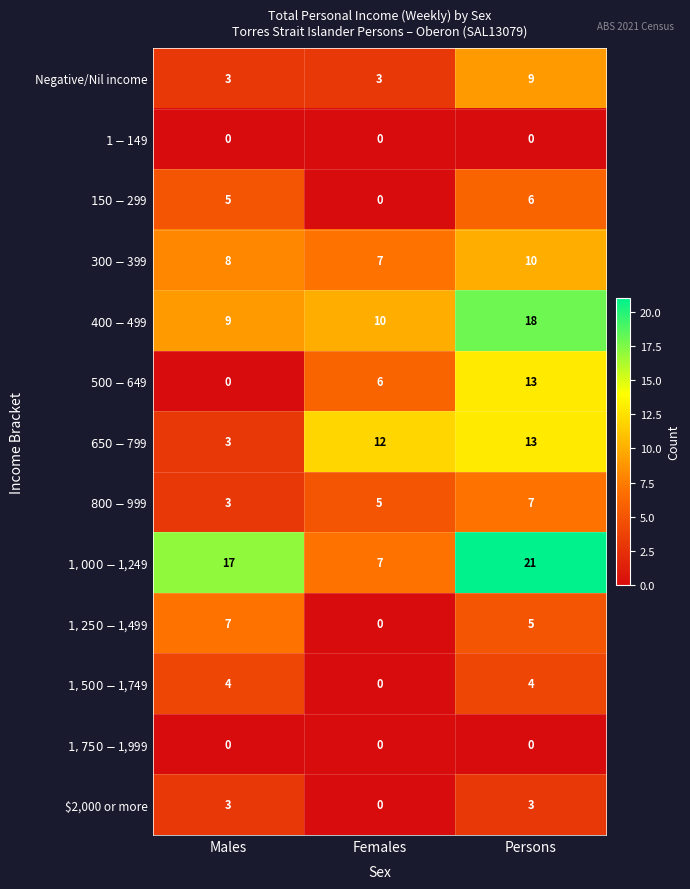

What is the difference between the Negative/Nil income values at Persons and Males?

6